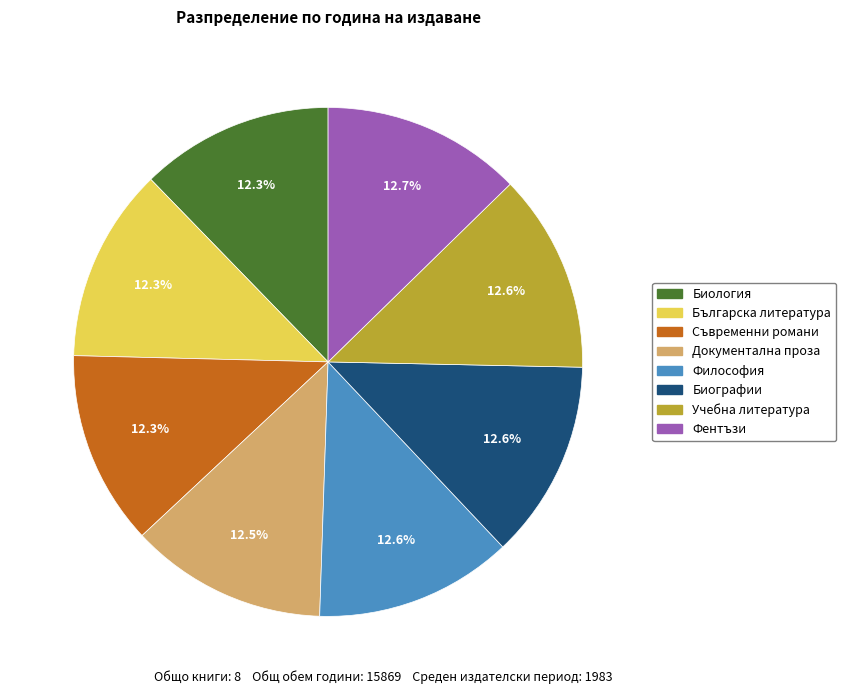

Is it true that Съвременни романи is 25% of the pie?

False